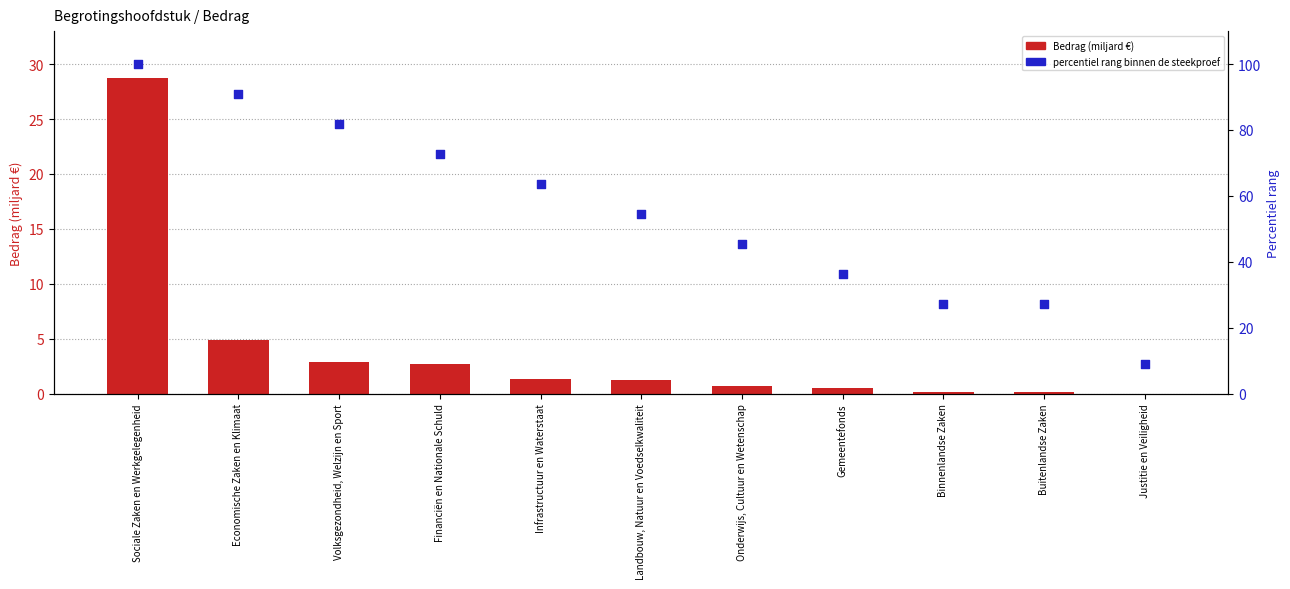

What are all the series names shown in the legend?

Bedrag (miljard €), percentiel rang binnen de steekproef